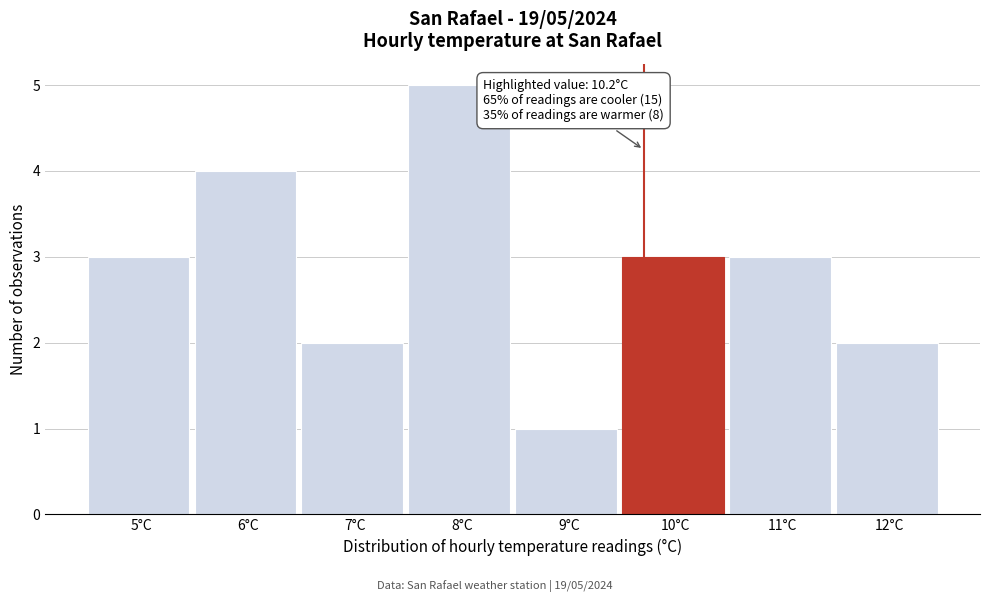

Reading left to right, what are all the values shown in this chart?

3	4	2	5	1	3	3	2